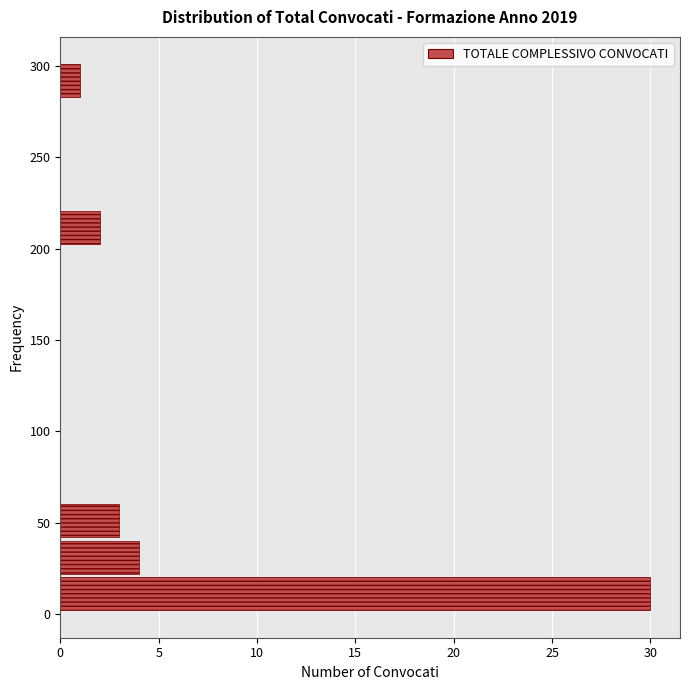

Reading bottom to top, transcribe this chart: for each bar, give the range it covers on the y-axis and its length. Neither the bar edges nor the lengths are printed on the chart, so give them approximately, as read against the axes.

0 to 20: 30
20 to 40: 4
40 to 60: 3
60 to 80: 0
80 to 100: 0
100 to 120: 0
120 to 140: 0
140 to 160: 0
160 to 180: 0
180 to 200: 0
200 to 220: 2
220 to 240: 0
240 to 260: 0
260 to 280: 0
280 to 300: 1